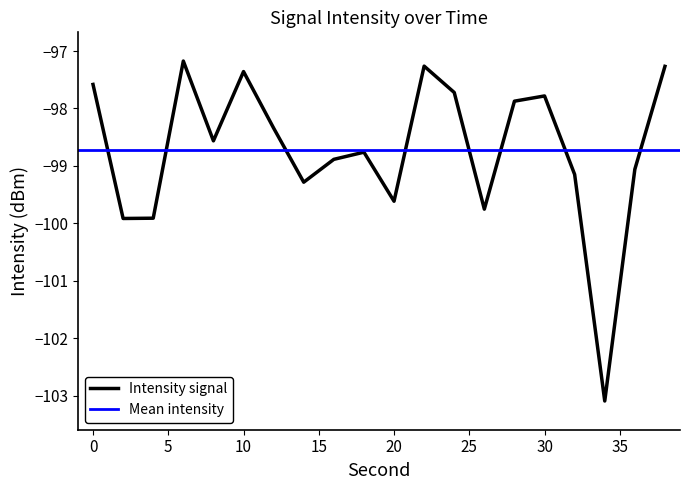

What is the change in value from 22 to 26?

-2.5